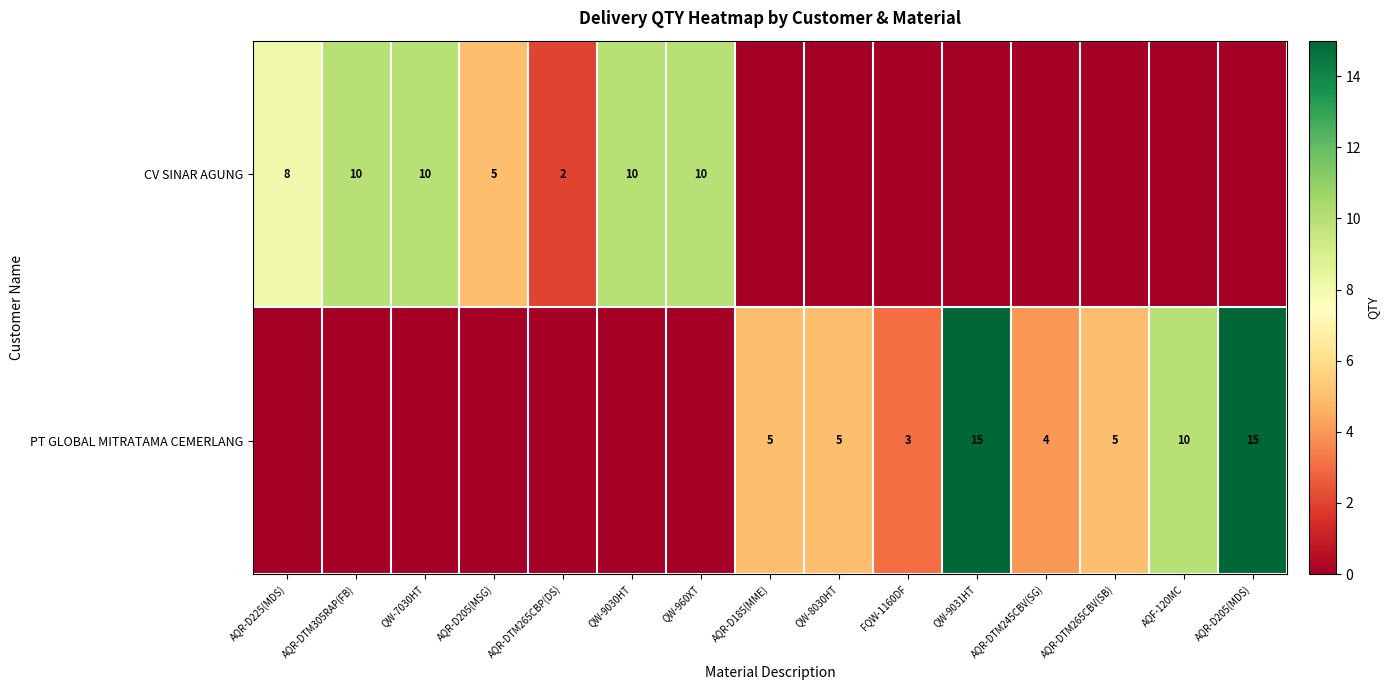

Between AQR-DTM245CBV(SG) and AQR-D205(MSG), which is larger?

AQR-D205(MSG)